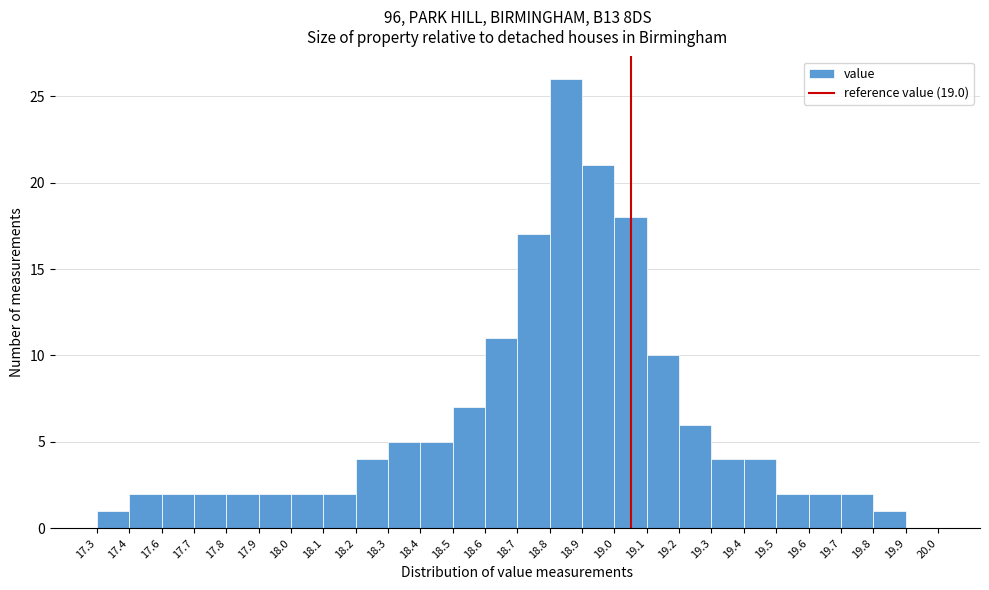

Reading right to left, extract all data points from this chart.

19.9=0	19.8=1	19.7=2	19.6=2	19.5=2	19.4=4	19.3=4	19.2=6	19.1=10	19.0=18	18.9=21	18.8=26	18.7=17	18.6=11	18.5=7	18.4=5	18.3=5	18.2=4	18.1=2	18.0=2	17.9=2	17.8=2	17.7=2	17.6=2	17.4=2	17.3=1